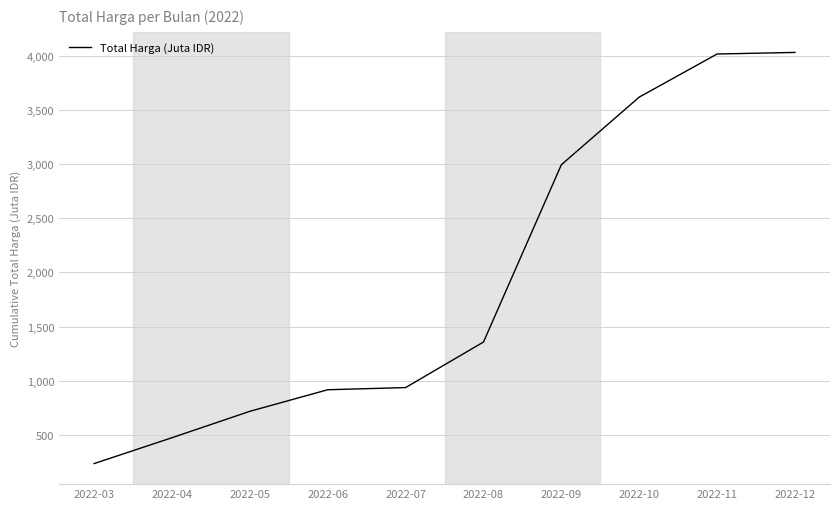

What is the minimum value shown in the chart?

234.3